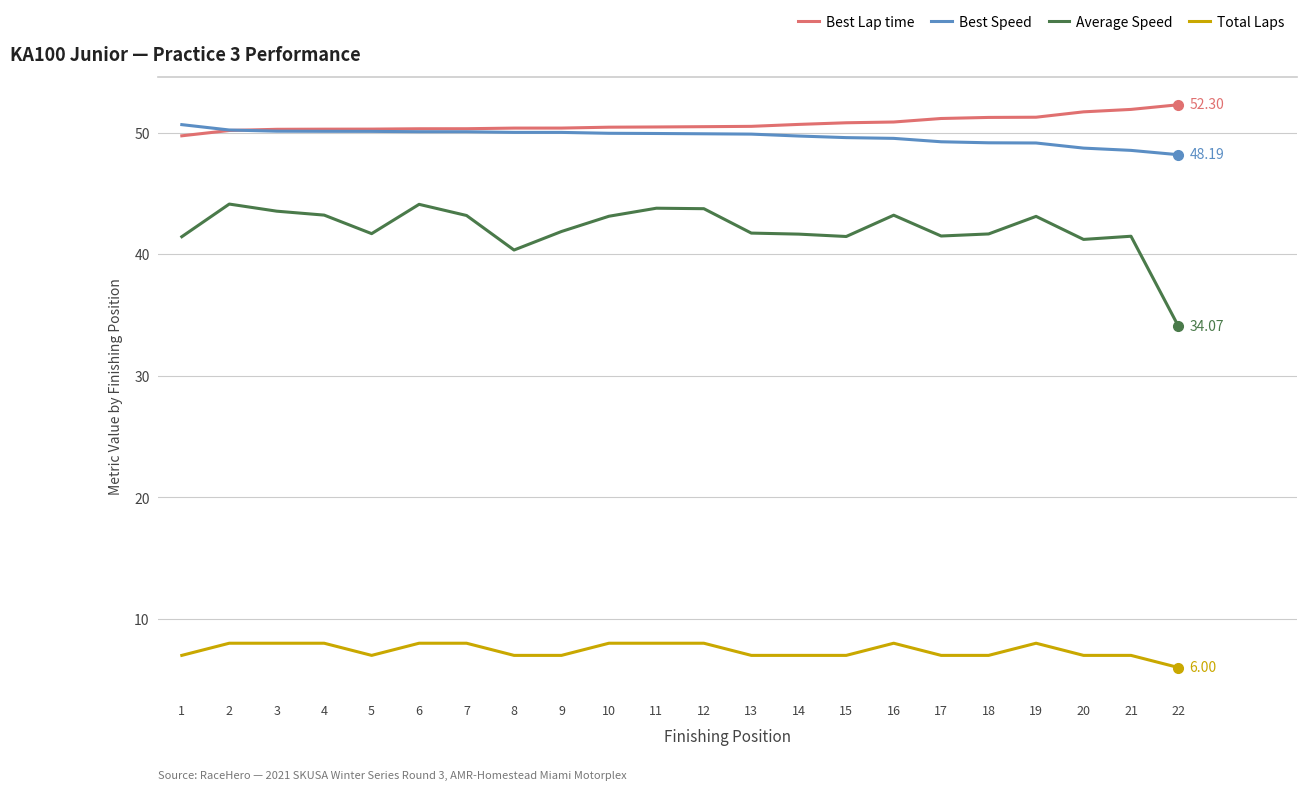

What is the difference between the maximum and second lowest values in the Total Laps series?

1.0